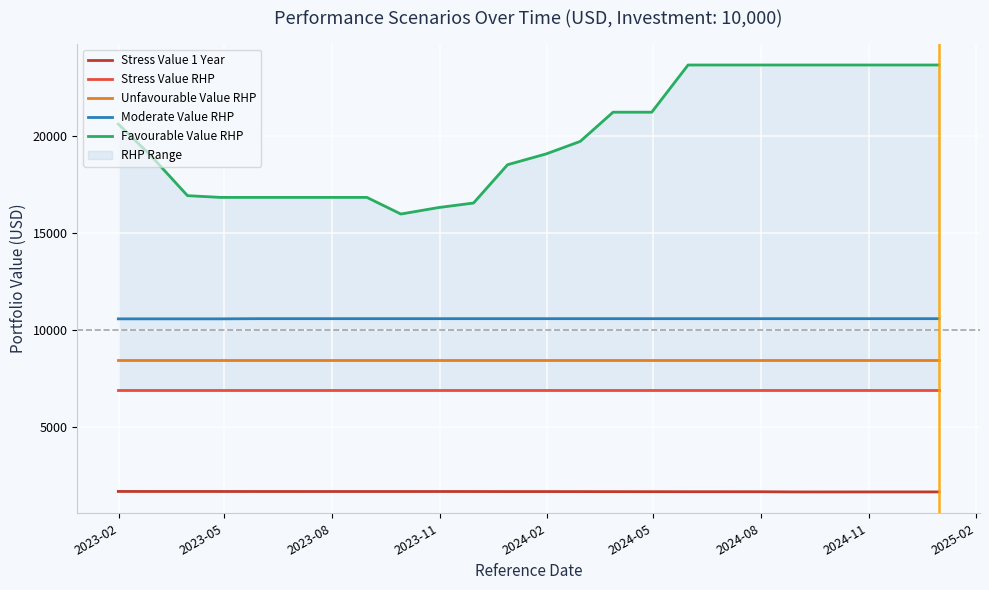

What is the maximum value for Moderate Value RHP?

10588.2